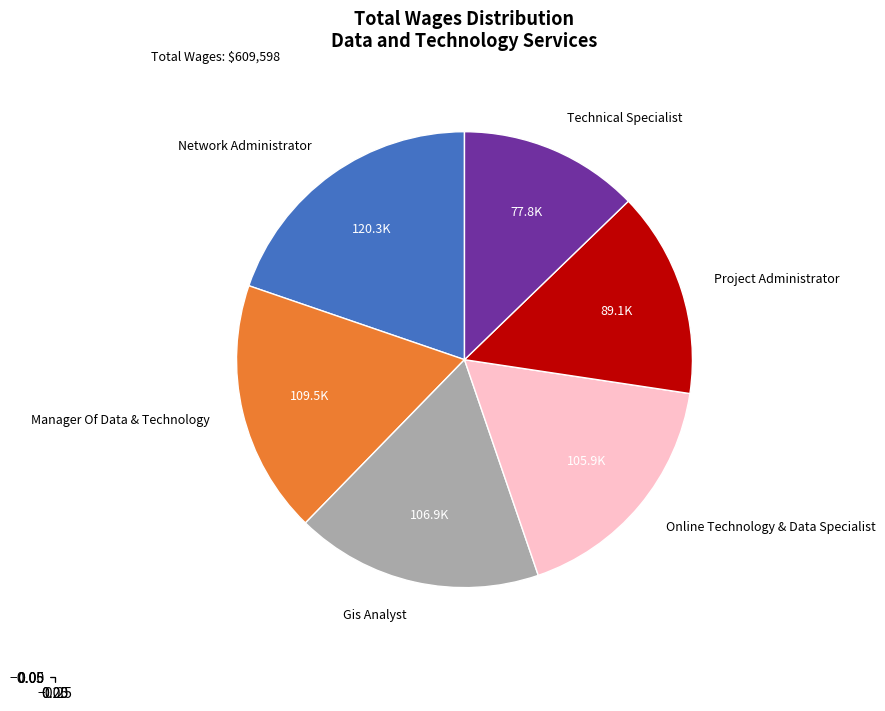

Does Network Administrator account for over 50% of the chart?

No